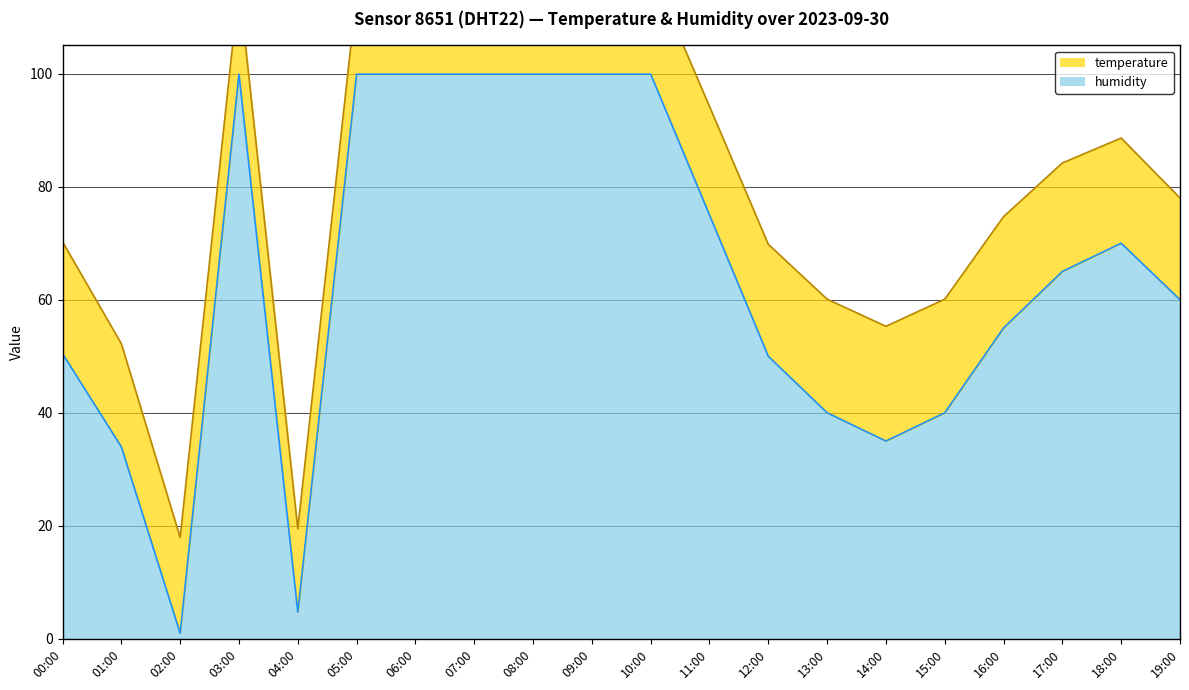

What is the value of the 8th point from the left?

99.9